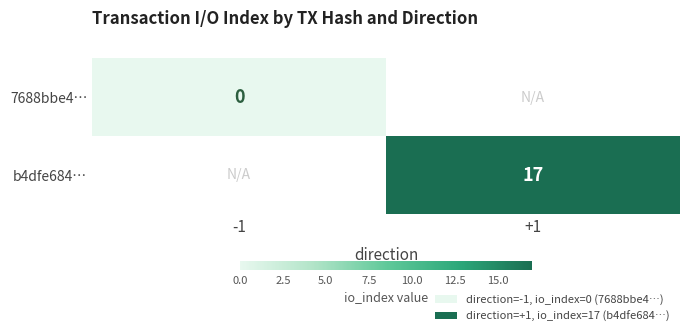

Is it true that b4dfe684… equals 30 at +1?

False